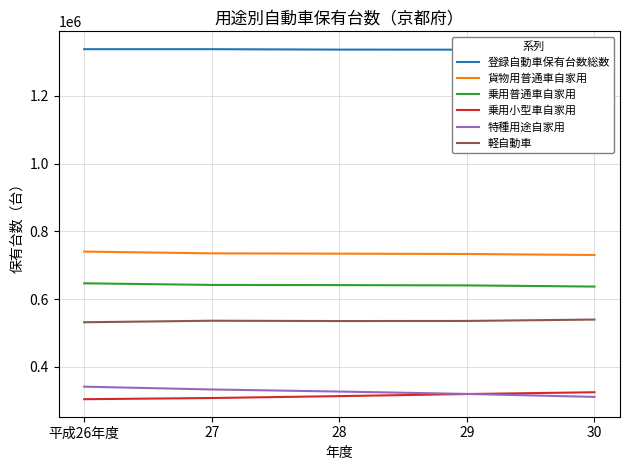

Which label corresponds to the largest value in the chart?

30